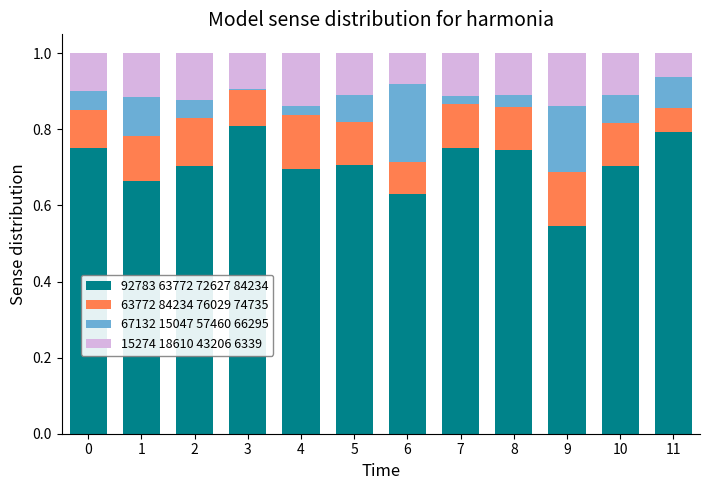

How many 92783 63772 72627 84234 values are between 0 and 1?

12